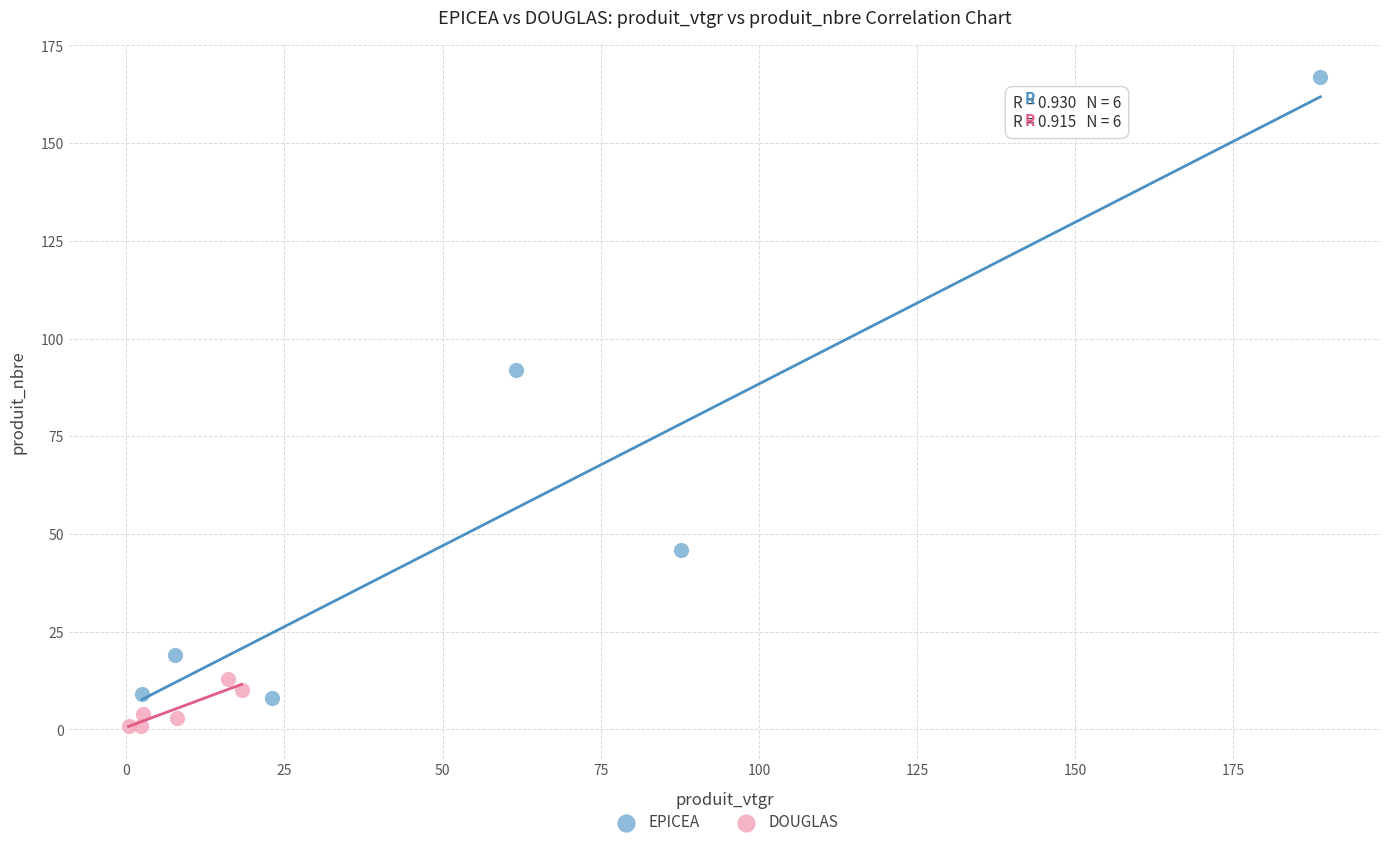

Which series has the largest Y range (max minus min)?

EPICEA